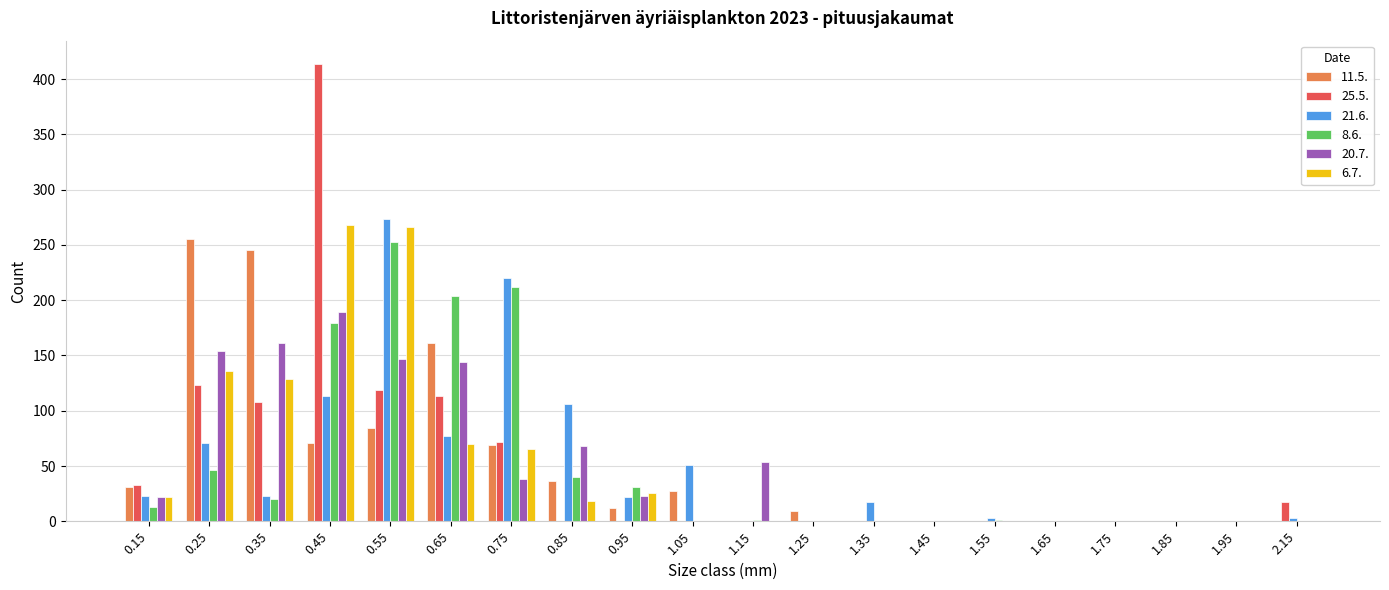

At which category does the chart reach its peak across all series?

0.45